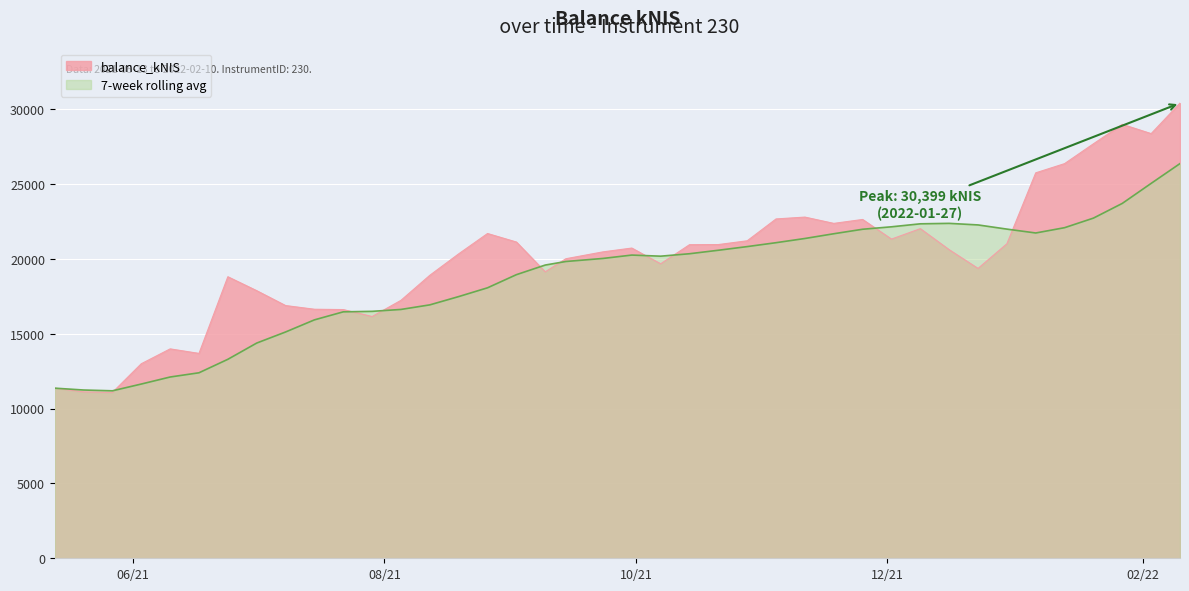

What is the total value across all series at 2021-12-30?

42987.3